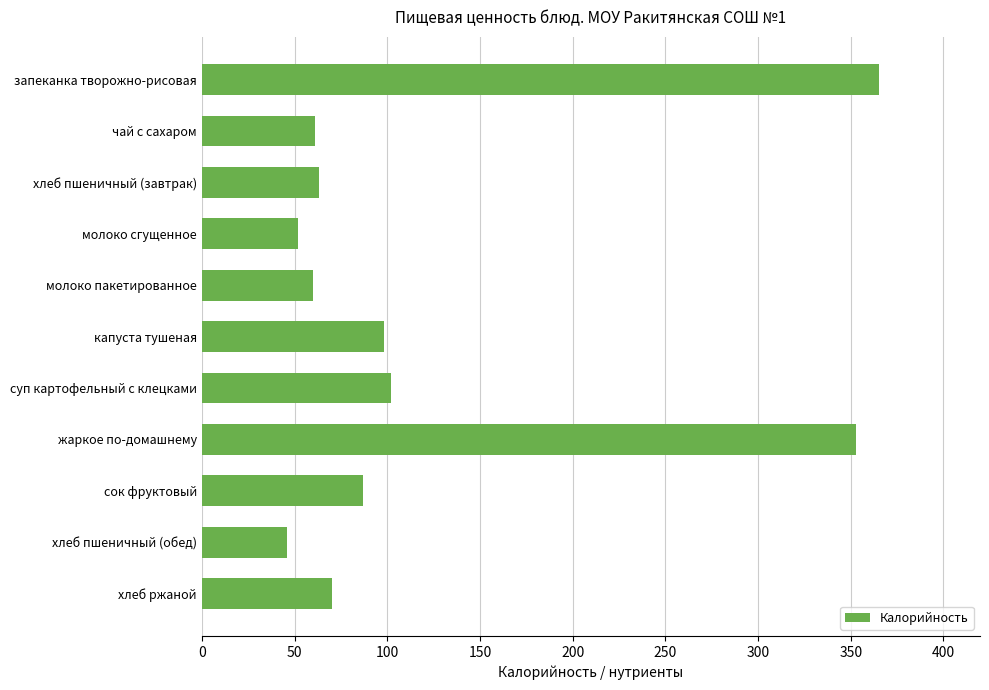

Read the value at сок фруктовый.

87